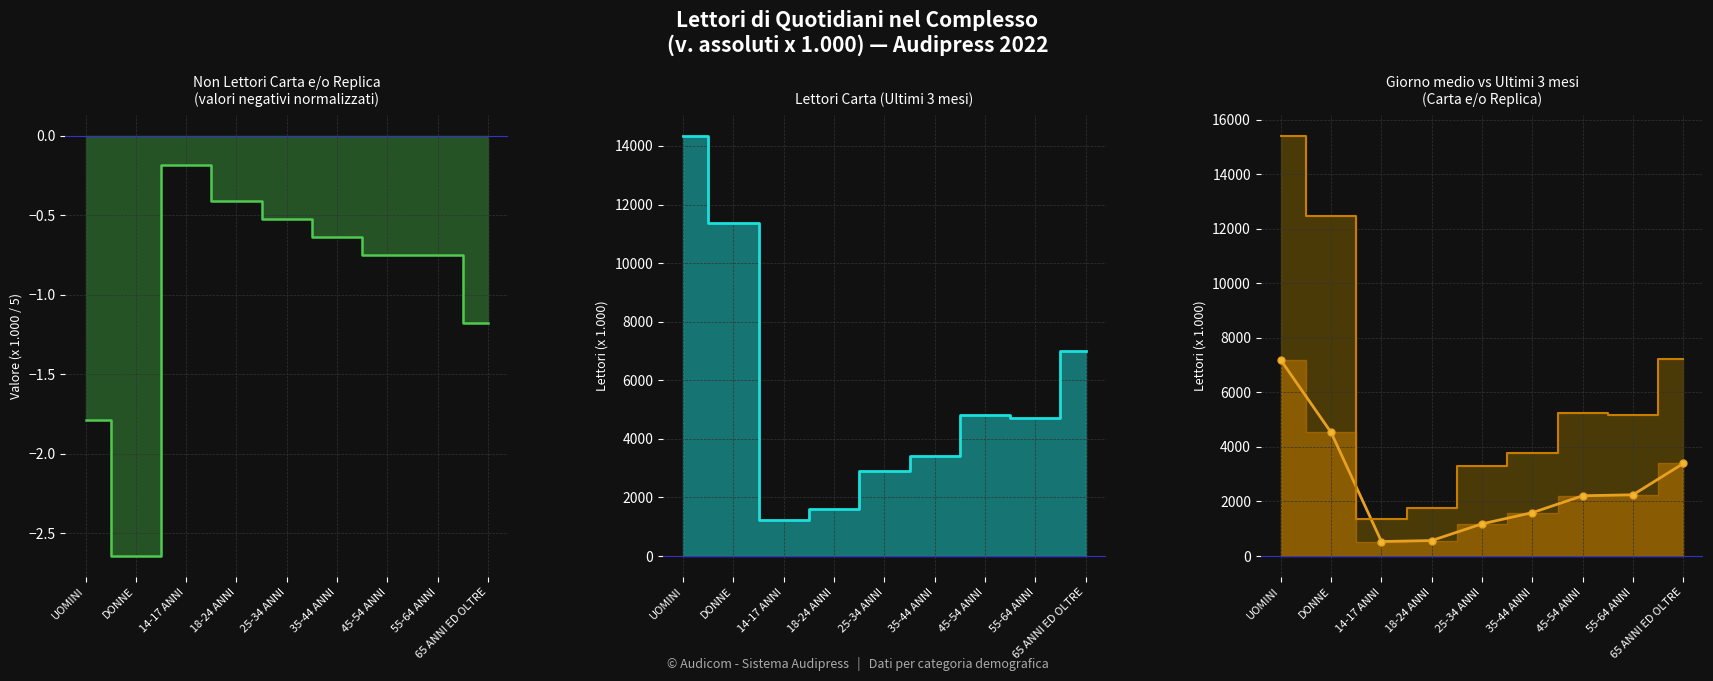

At which category does the chart reach its peak across all series?

UOMINI